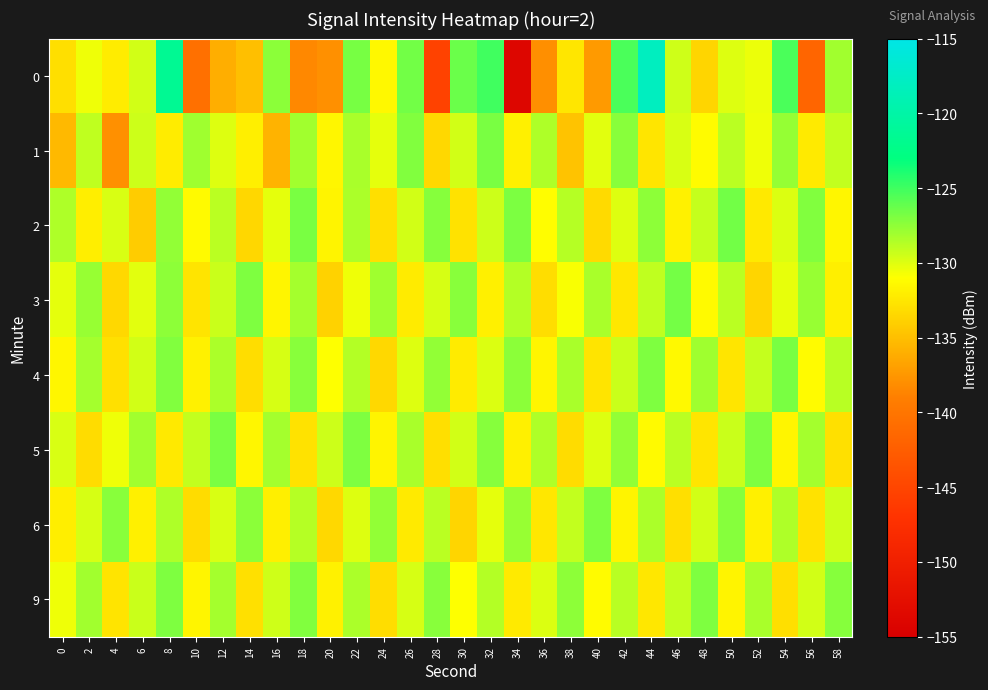

Which label corresponds to the smallest value in the chart?

34